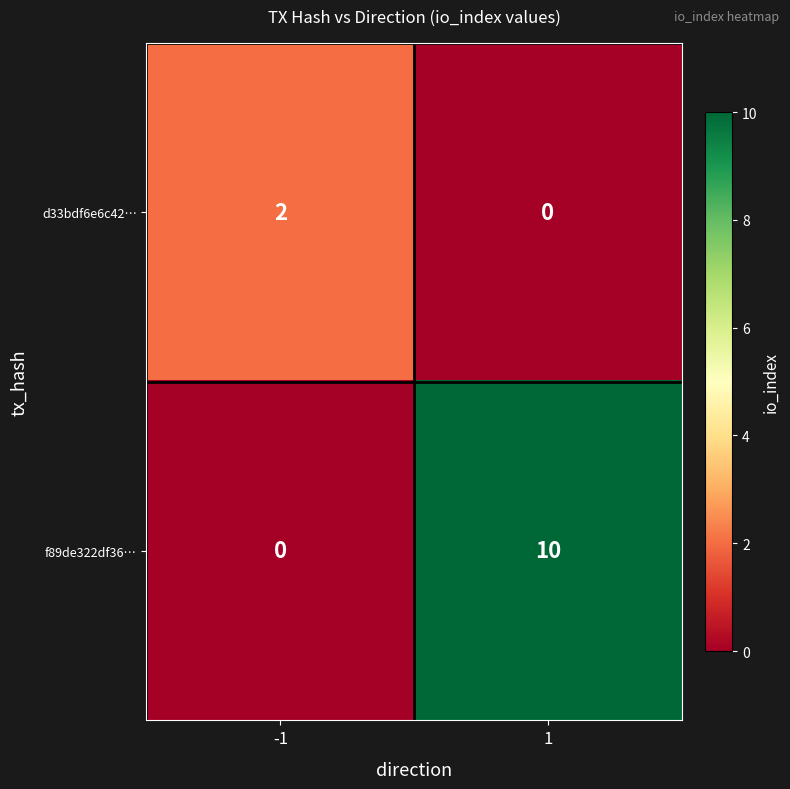

At -1, list the series in order from smallest to largest.

f89de322df36…, d33bdf6e6c42…